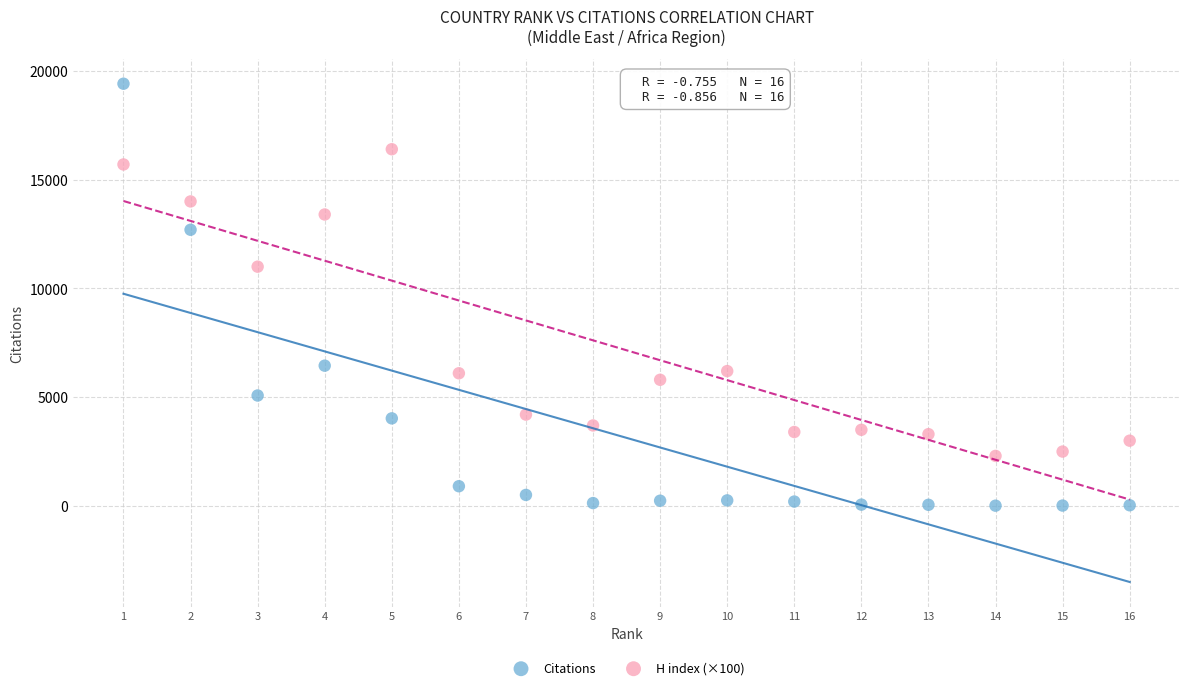

Which series reaches the minimum Y coordinate?

Citations